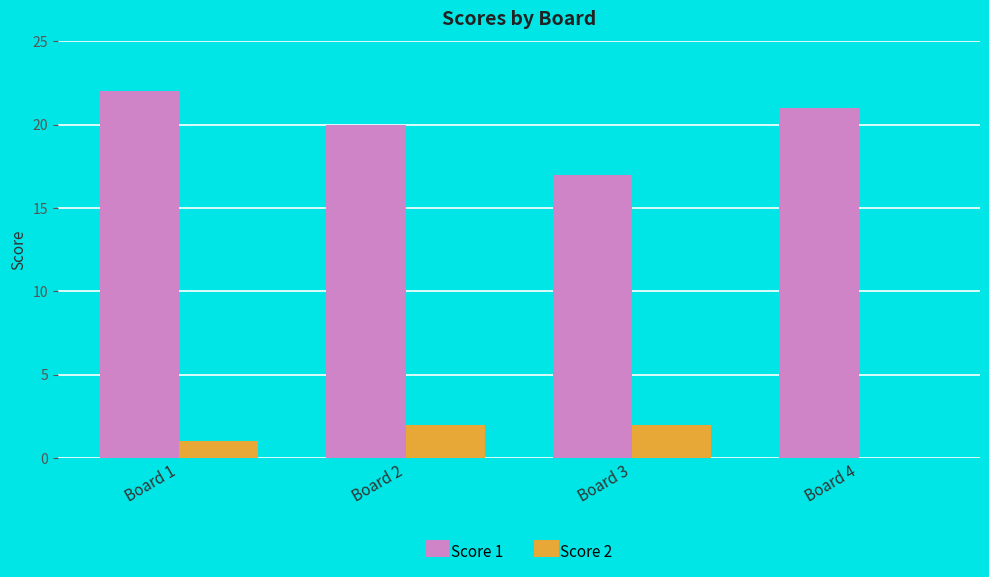

Which series changed the most between Board 3 and Board 4?

Score 1